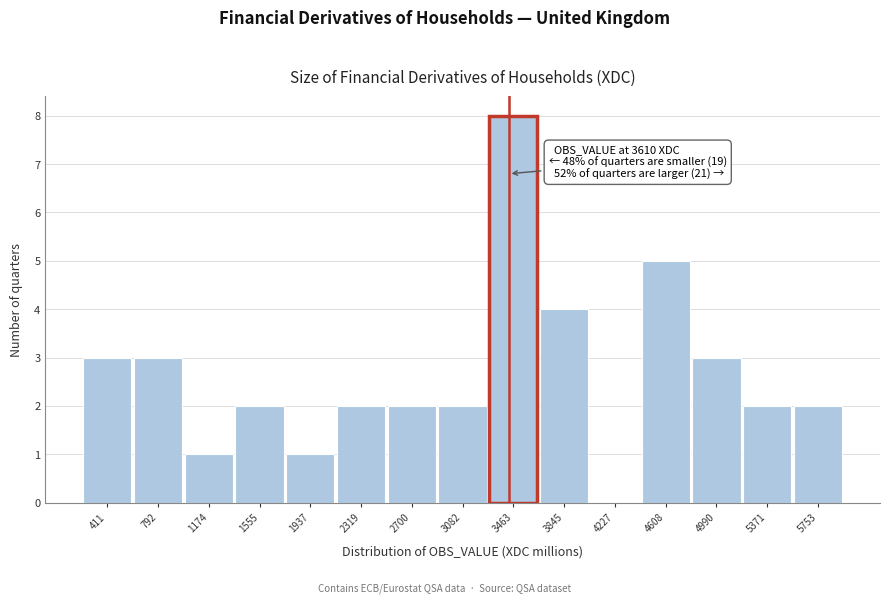

Reading left to right, what are all the values shown in this chart?

411=3	792=3	1174=1	1555=2	1937=1	2319=2	2700=2	3082=2	3463=8	3845=4	4227=0	4608=5	4990=3	5371=2	5753=2